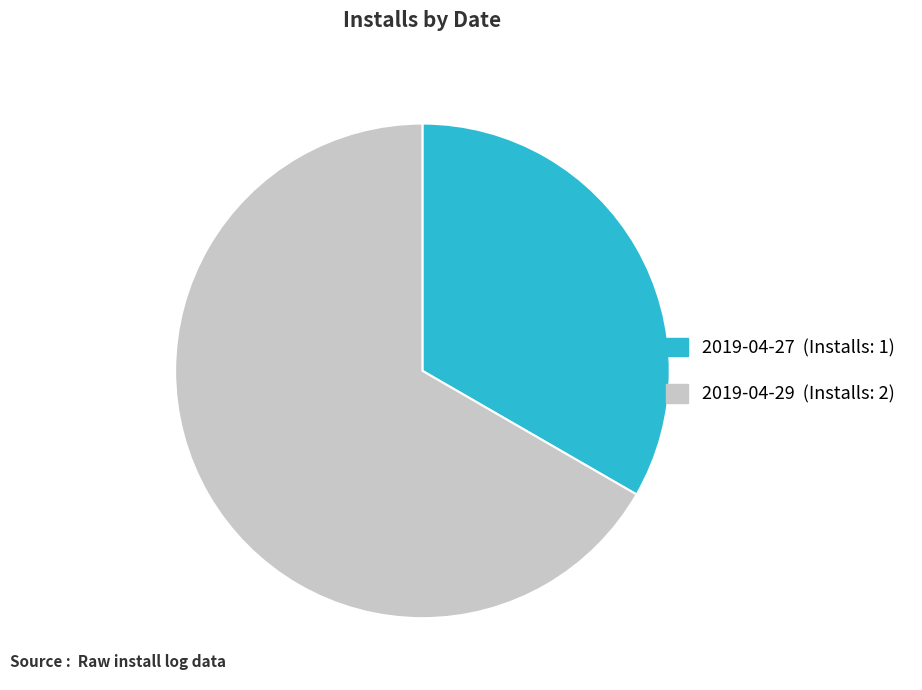

Combined, do 2019-04-29 (Installs: 2) and 2019-04-27 (Installs: 1) account for over 50%?

Yes